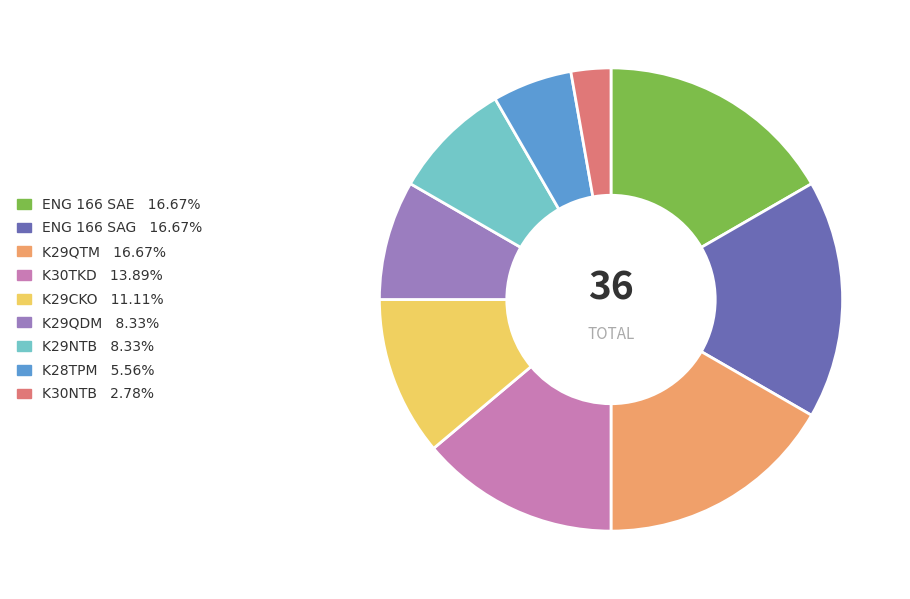

What is the ratio of the value at ENG 166 SAE 16.67% to the value at K29CKO 11.11%?

1.5